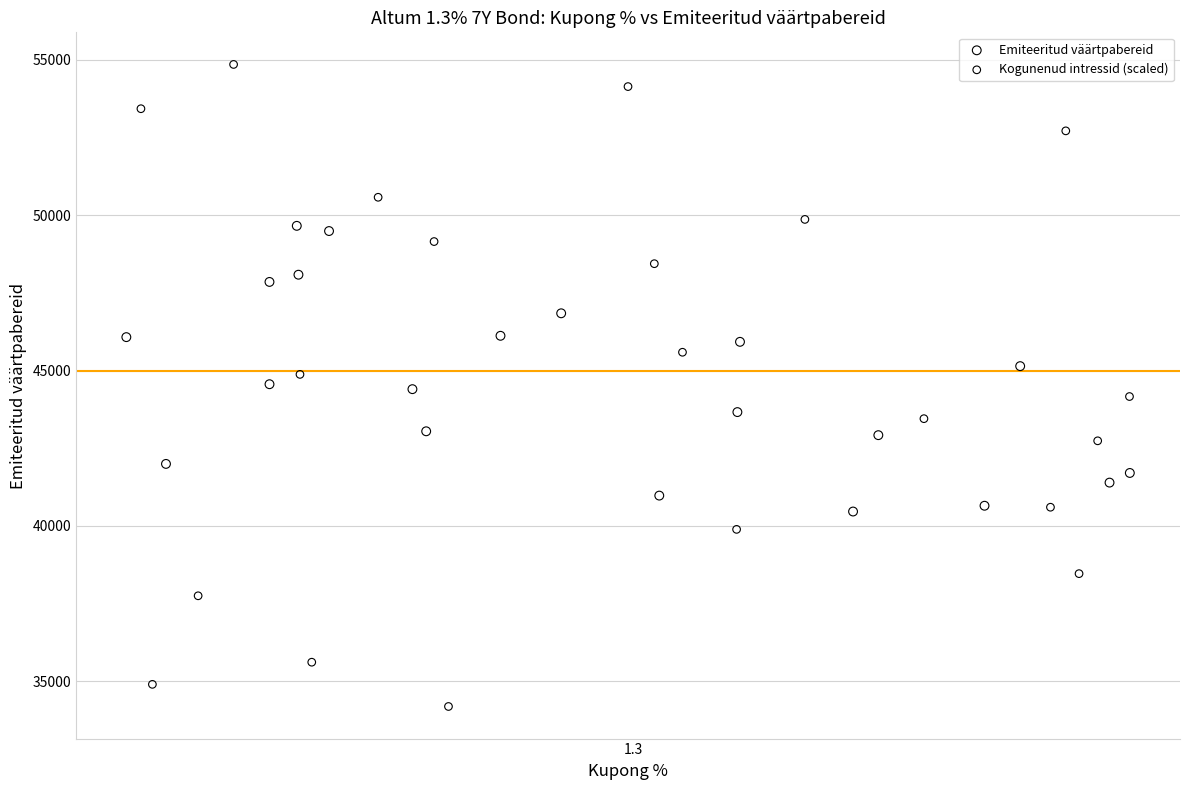

Which series has the widest spread of Y values?

Kogunenud intressid (scaled)